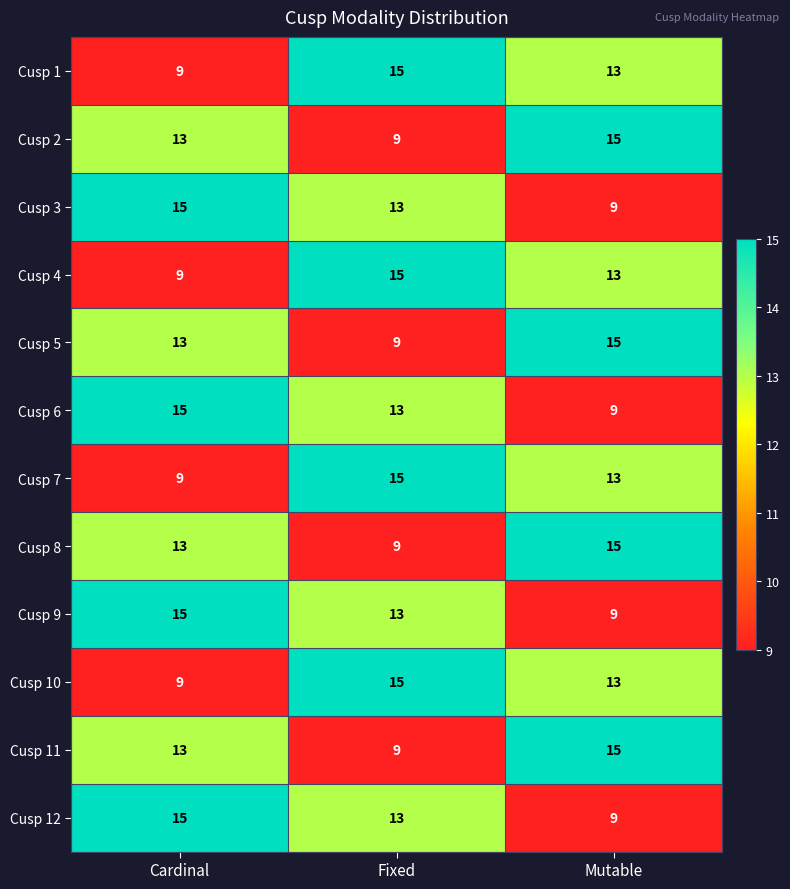

How many data points in Cusp 3 are less than 13?

1